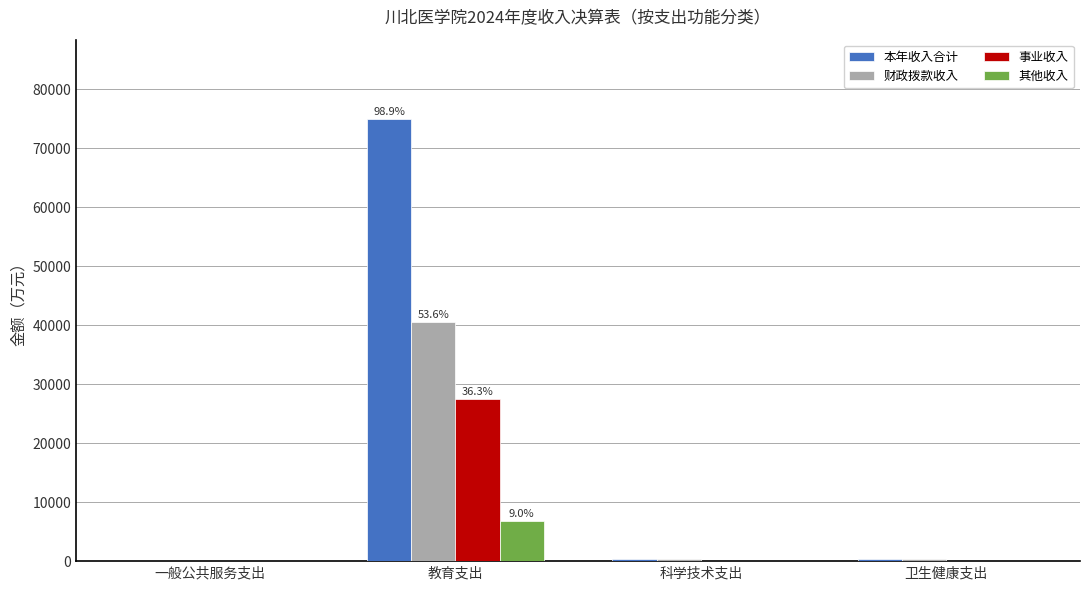

True or false: 其他收入 has a value of 10940.7 at 教育支出.

False